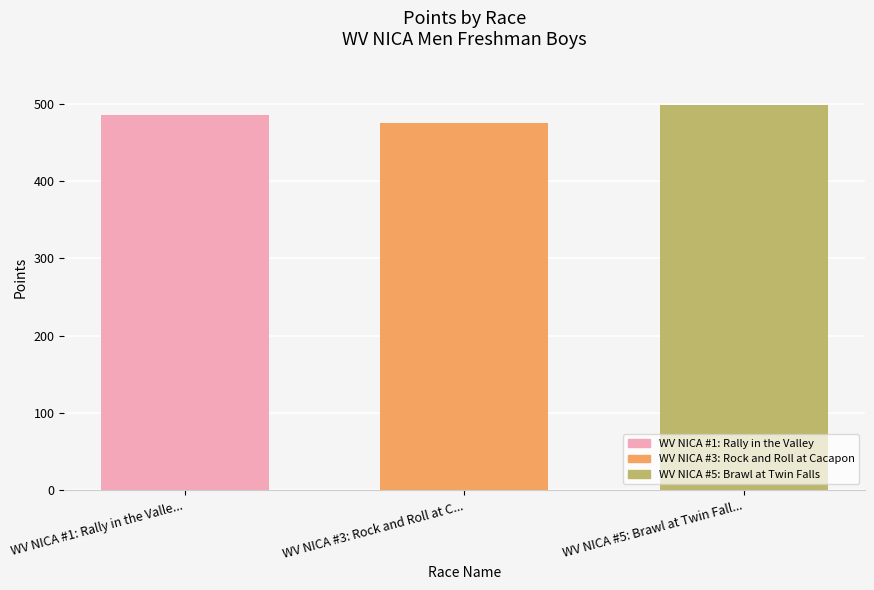

What value does the WV NICA #3: Rock and Roll at Cacapon series have at WV NICA #3: Rock and Roll at C...?

476.0